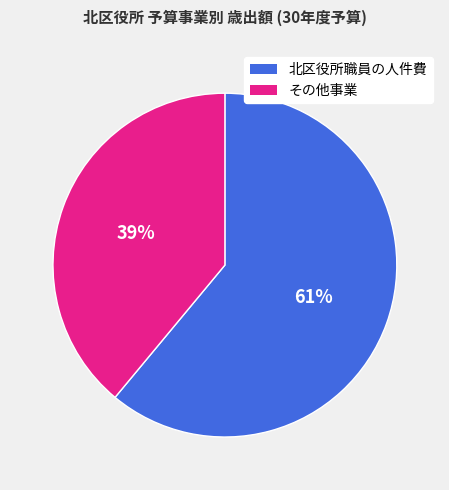

Is there any slice that represents more than half of the pie?

Yes